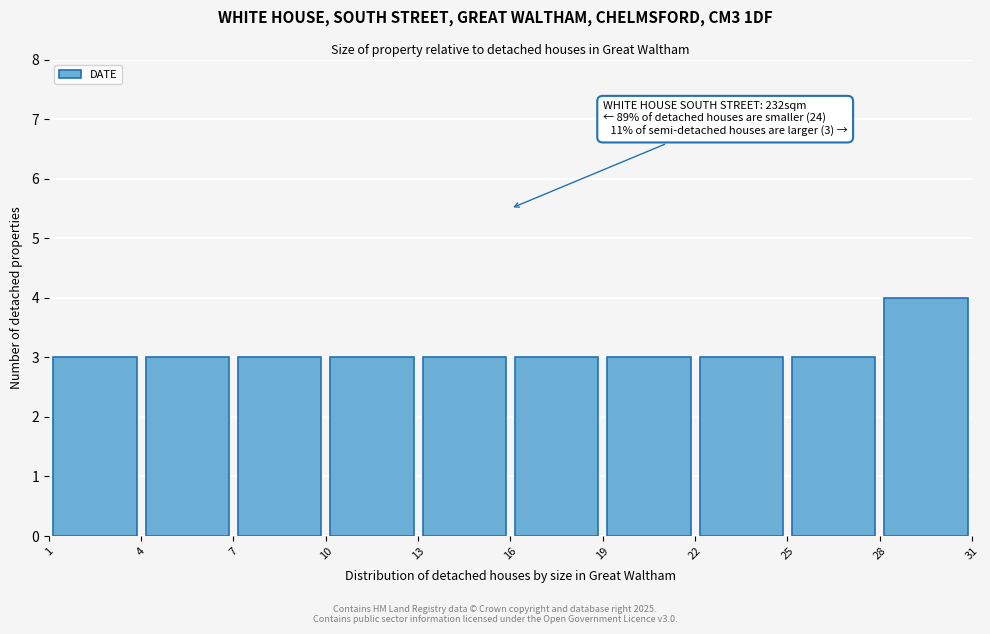

Which range on the x-axis has the tallest bar?

28 to 31